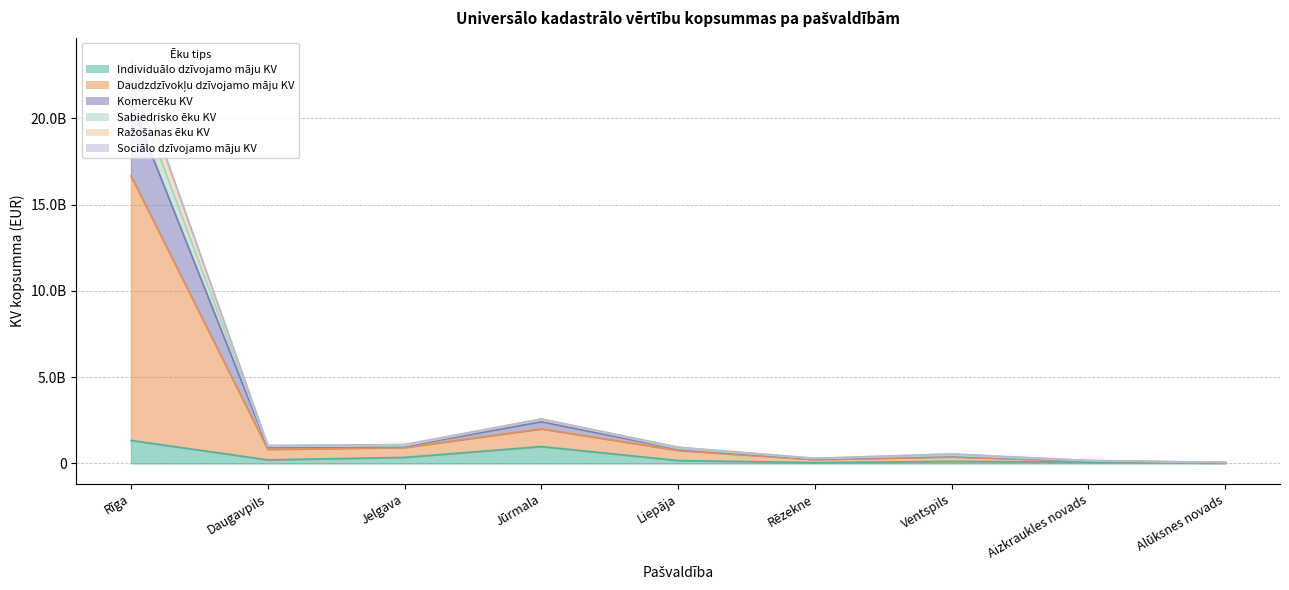

What is the label of the 5th point from the left?

Liepāja